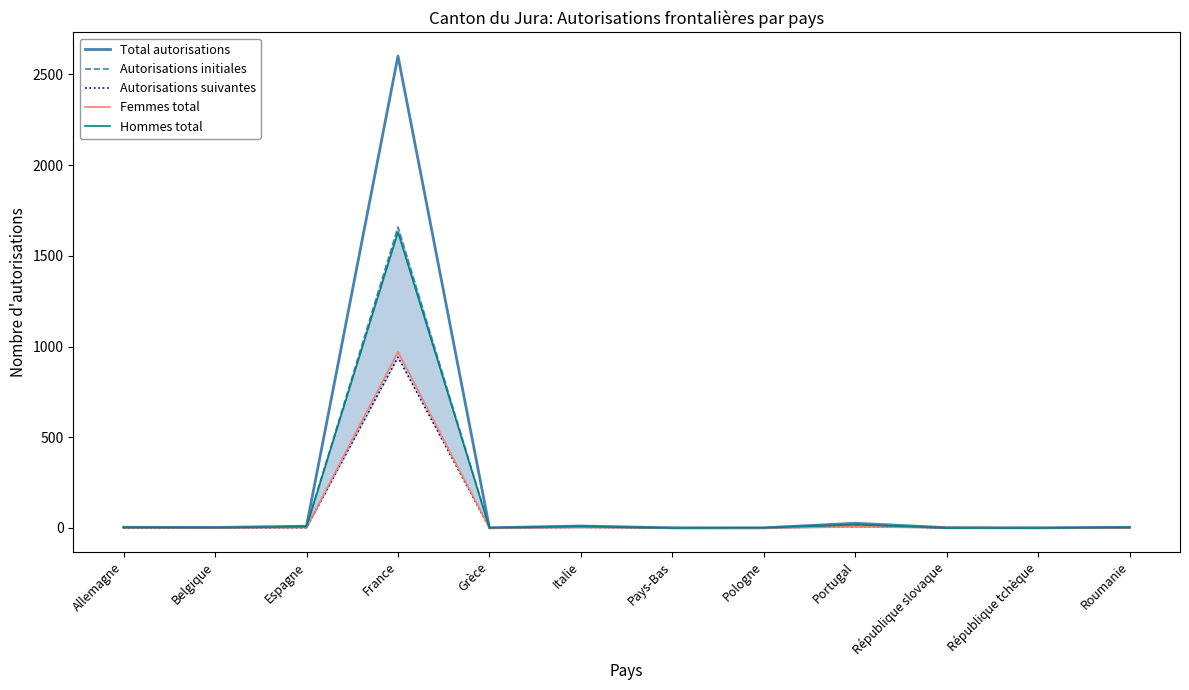

Where is the first local minimum for Femmes total?

Grèce